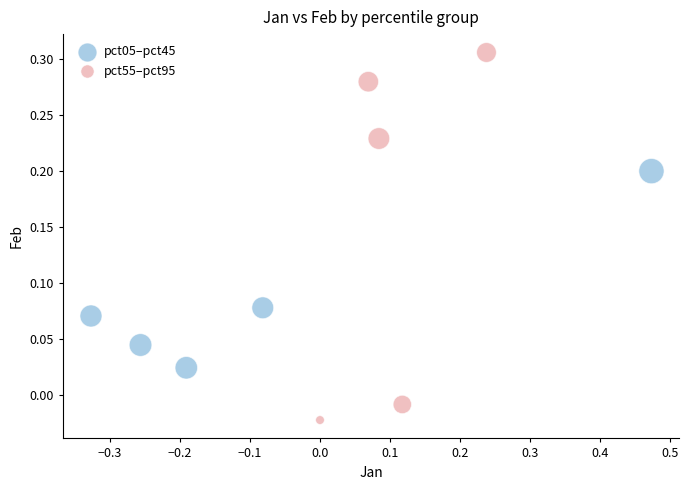

Which series reaches the minimum Y coordinate?

pct55–pct95